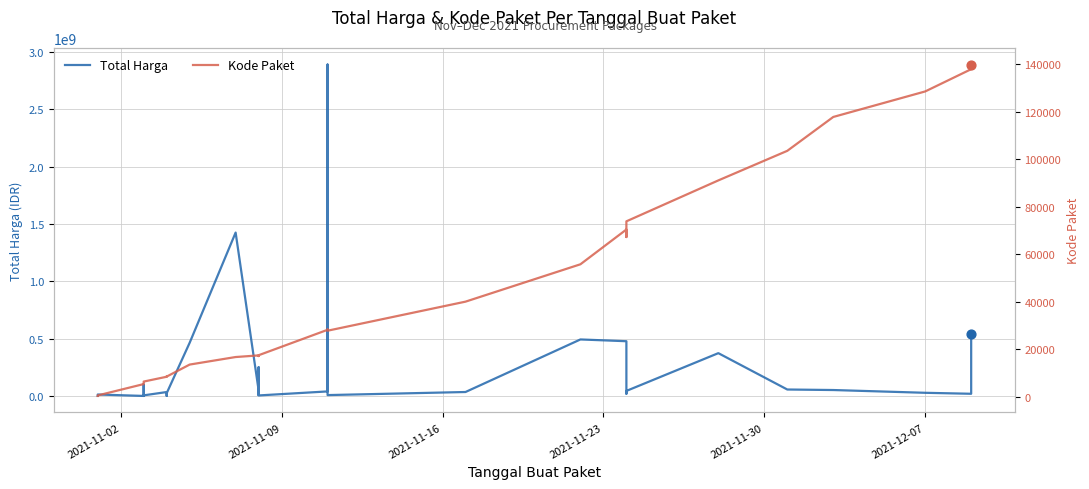

Which series has the widest spread of Y values?

Total Harga